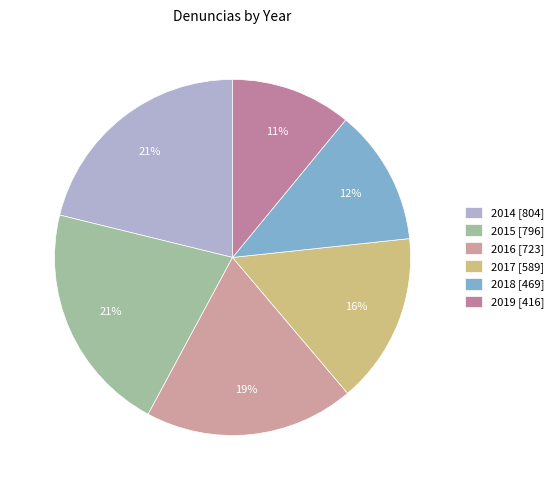

How many slices are in this pie chart?

6